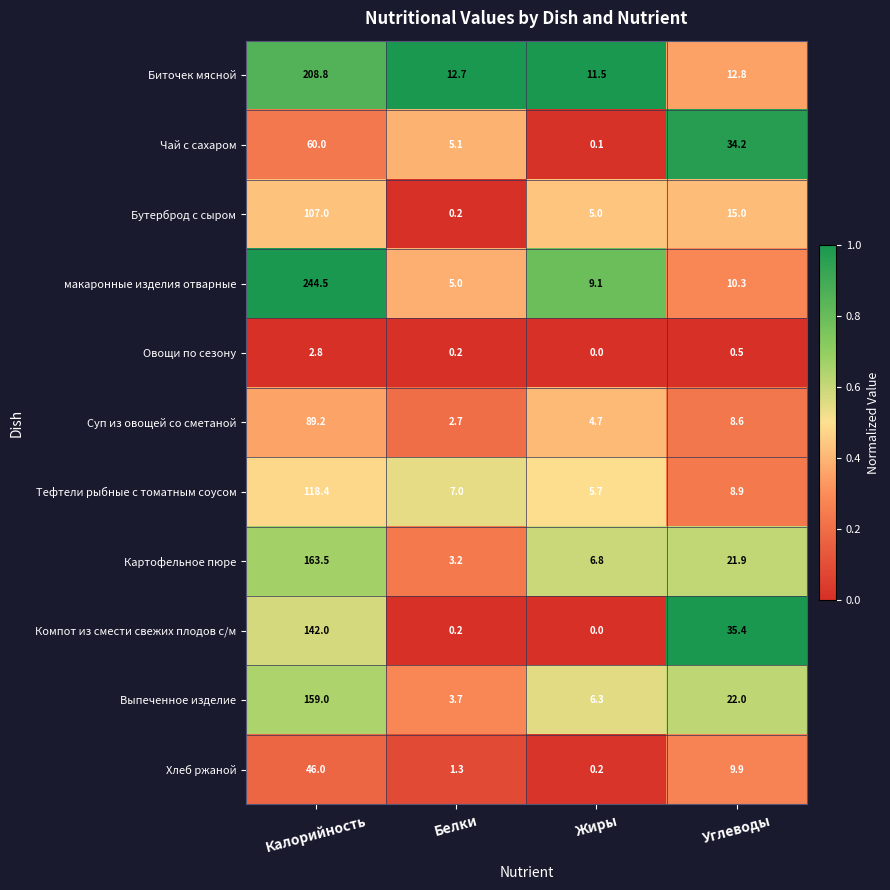

What is the sum of all Компот из смести свежих плодов с/м values?

177.6